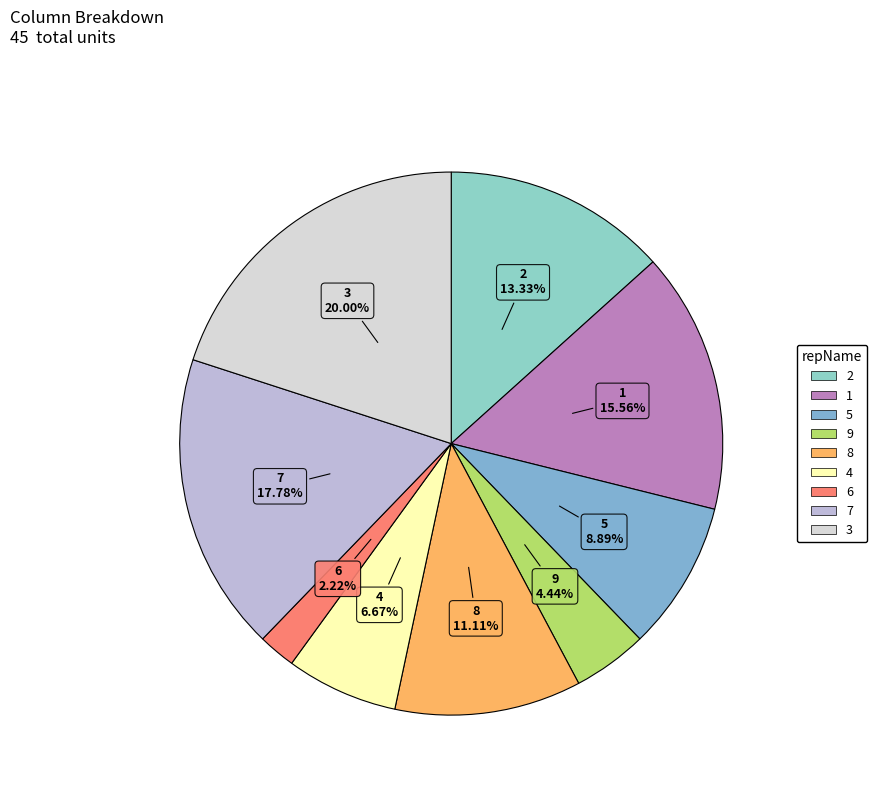

To the nearest percent, what is the average slice percentage?

11%